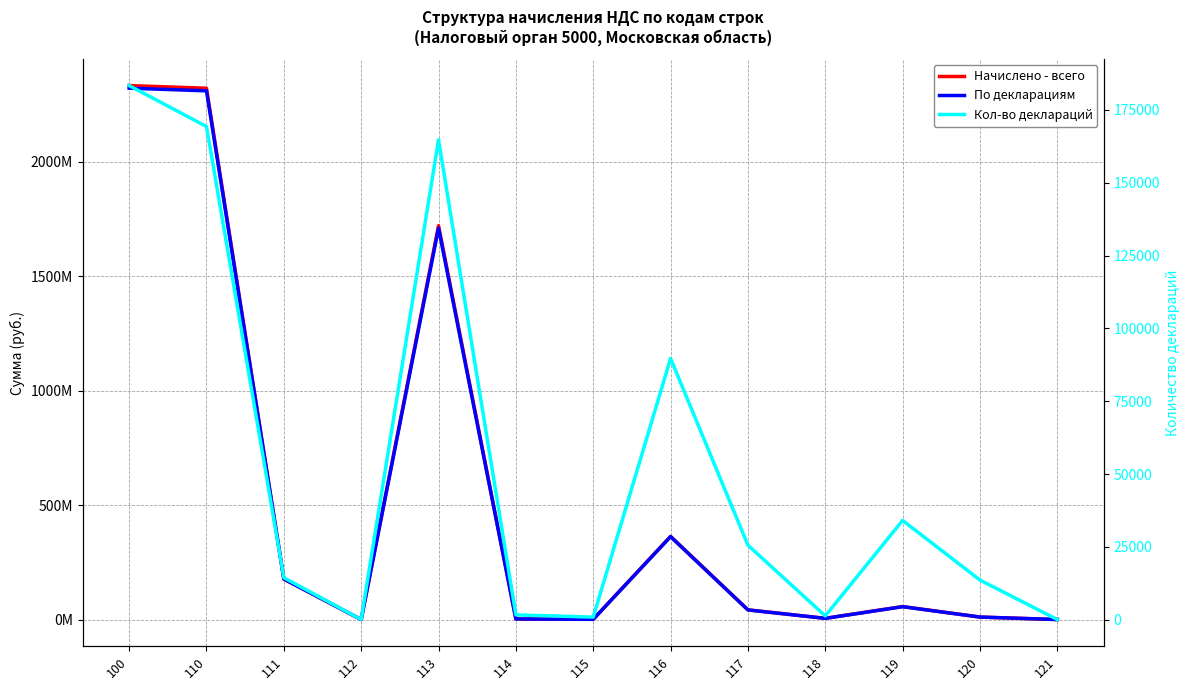

What are all the series names shown in the legend?

Начислено - всего, По декларациям, Кол-во деклараций